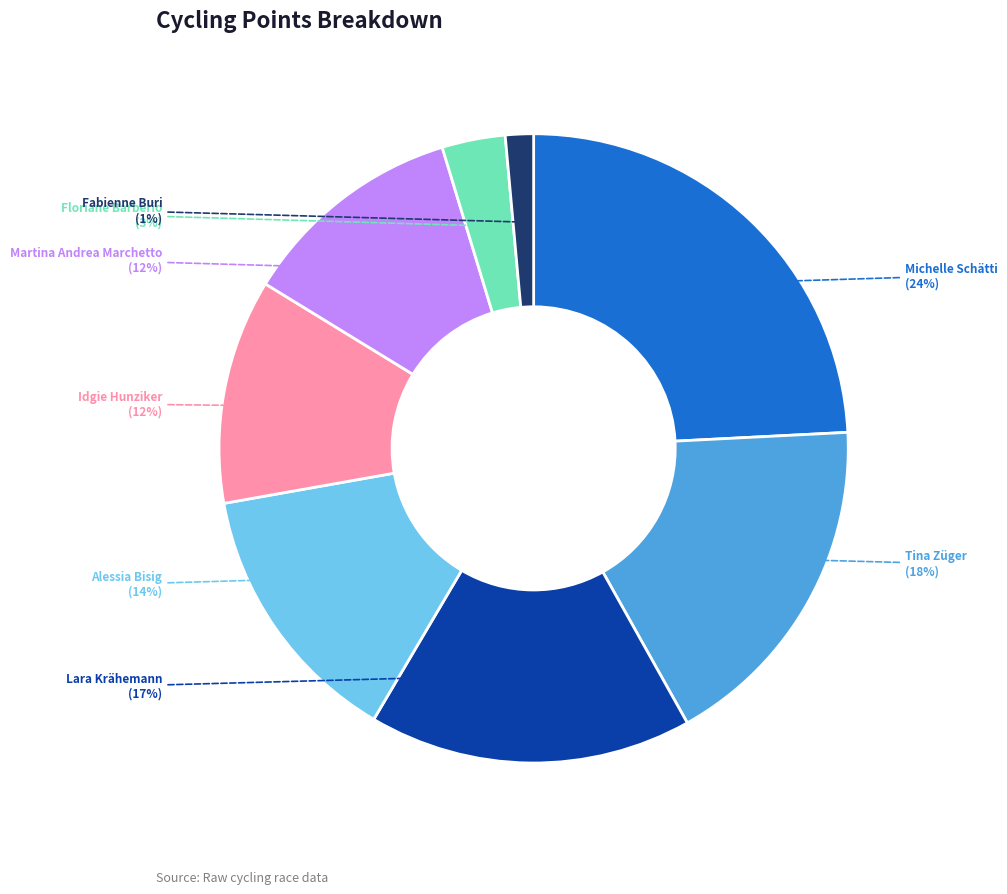

To the nearest percent, what is the average slice percentage?

12%